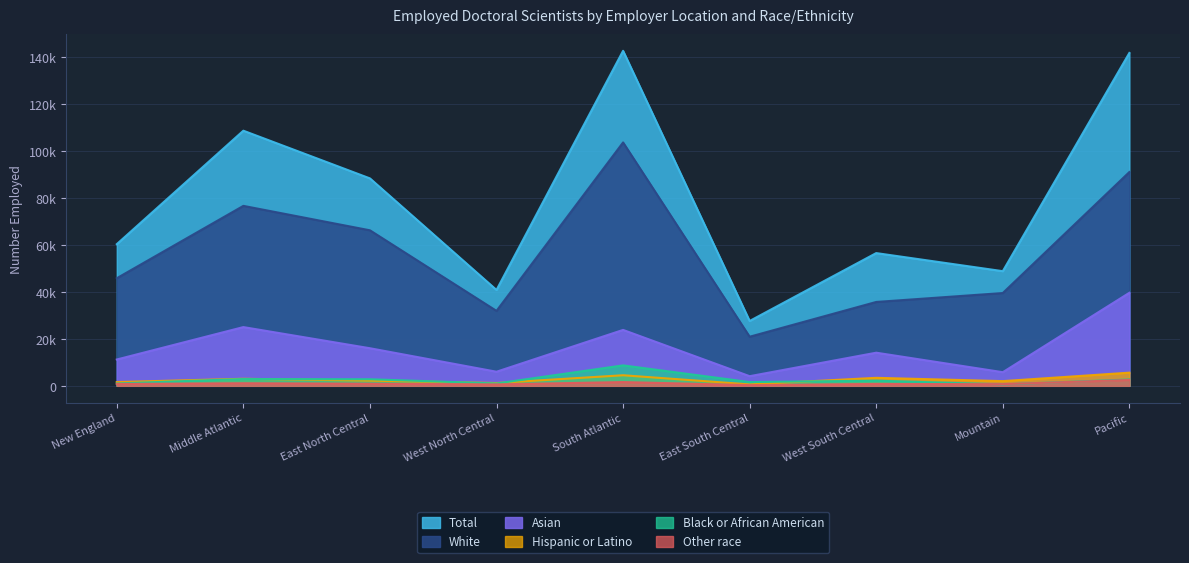

In Total, how many points are higher than both neighbors (excluding endpoints)?

3